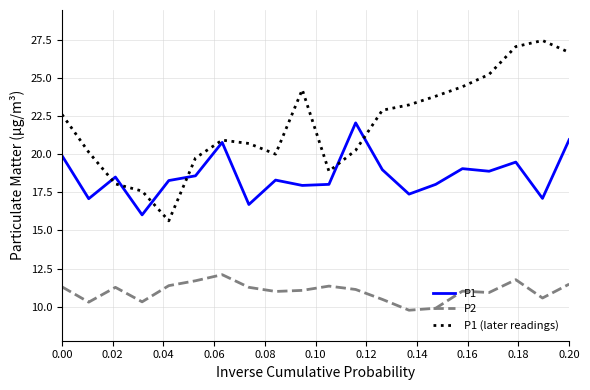

True or false: P2 and P1 (later readings) intersect in this chart.

False